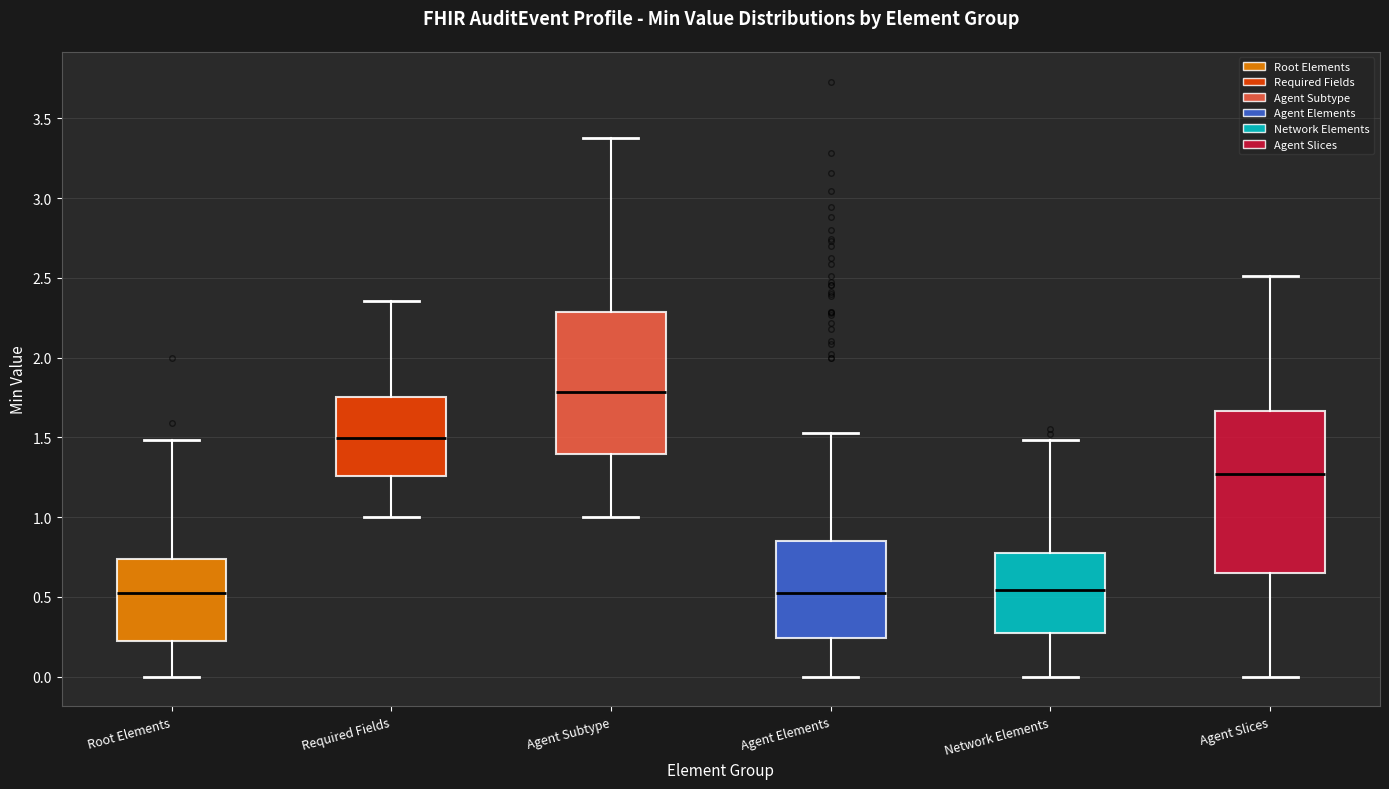

Reading left to right, transcribe this box plot: for each box, give where its median line is, the range the box spans, and where its two whiskers end, as read against the y-axis. The values are not printed on the chart, so give them approximately, as read against the axis.

Root Elements: median 0.50, box 0.25 to 0.75, whiskers 0.00 to 1.50
Required Fields: median 1.50, box 1.25 to 1.75, whiskers 1.00 to 2.35
Agent Subtype: median 1.80, box 1.40 to 2.30, whiskers 1.00 to 3.40
Agent Elements: median 0.50, box 0.25 to 0.85, whiskers 0.00 to 1.55
Network Elements: median 0.55, box 0.30 to 0.75, whiskers 0.00 to 1.50
Agent Slices: median 1.25, box 0.65 to 1.65, whiskers 0.00 to 2.50